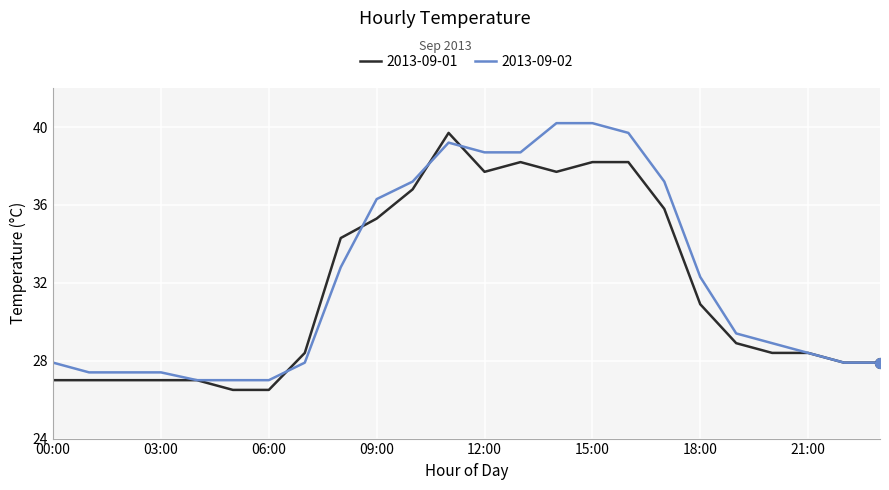

What is the maximum value shown in the chart?

40.2